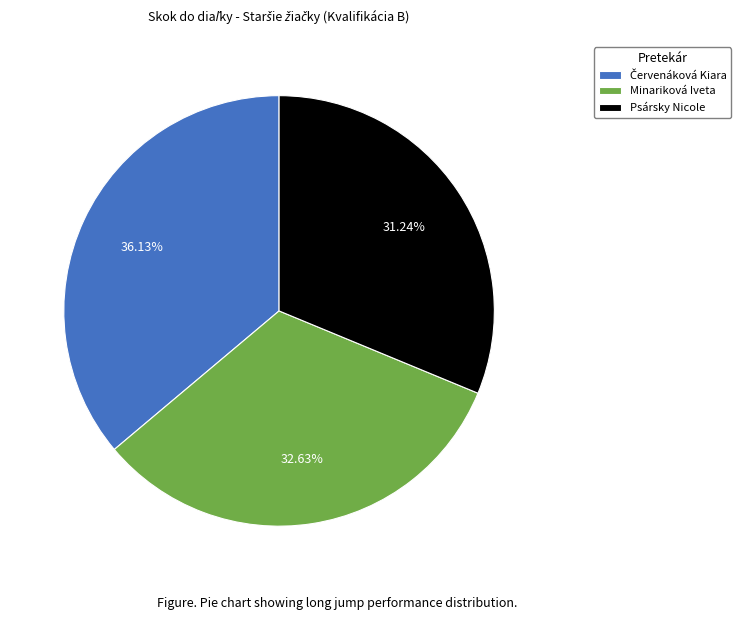

What is the smallest slice in the pie chart?

Psársky Nicole